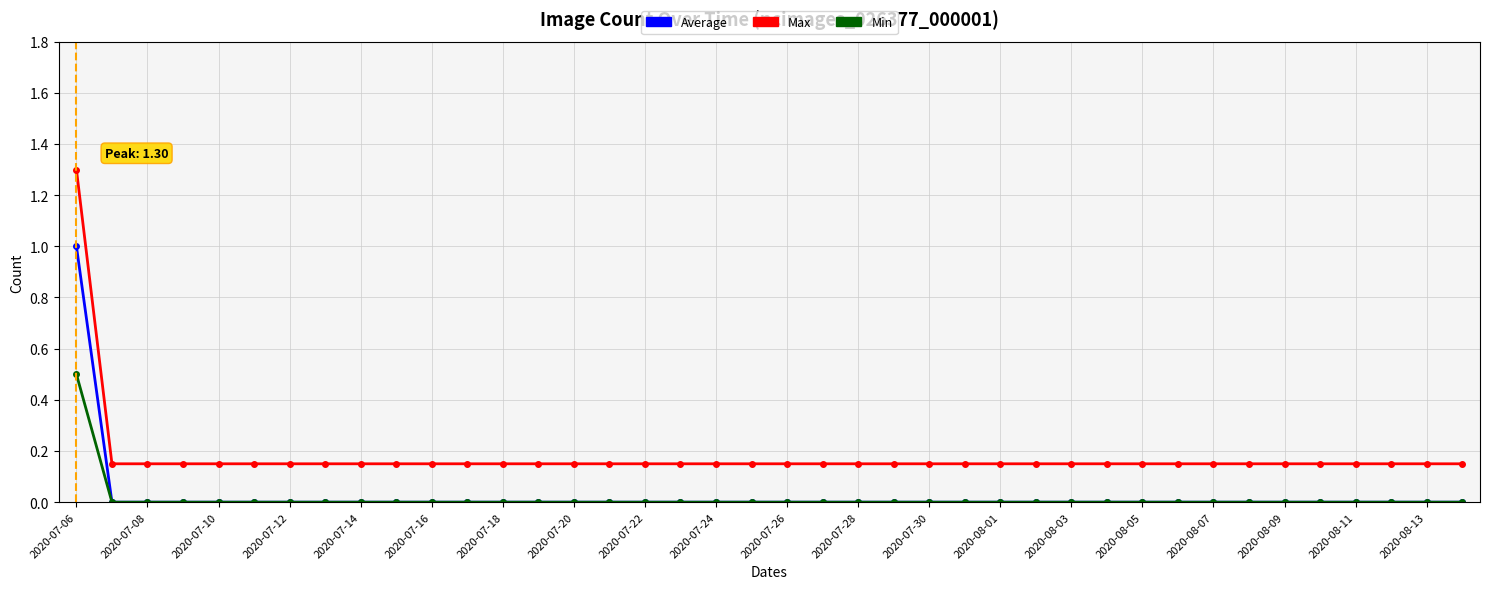

Rank the series by their maximum value, from lowest to highest.

Min, Average, Max